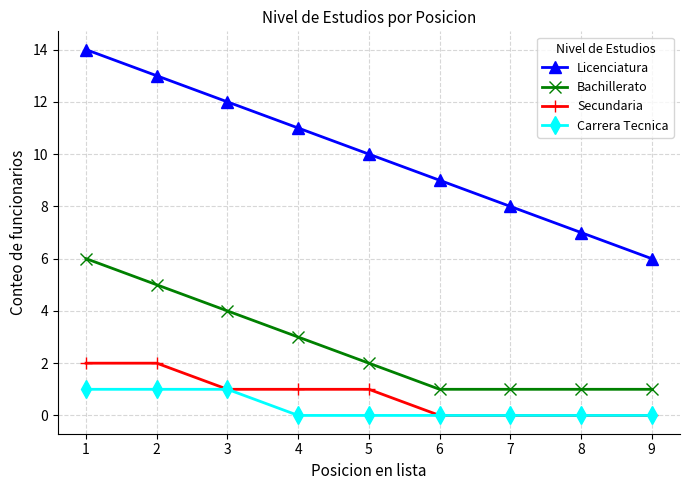

What are all the series names shown in the legend?

Licenciatura, Bachillerato, Secundaria, Carrera Tecnica